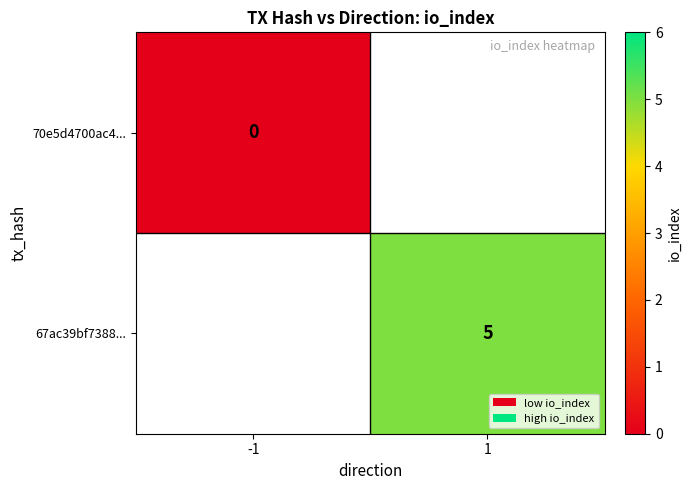

True or false: 67ac39bf7388... has a value of 3 at 1.

False